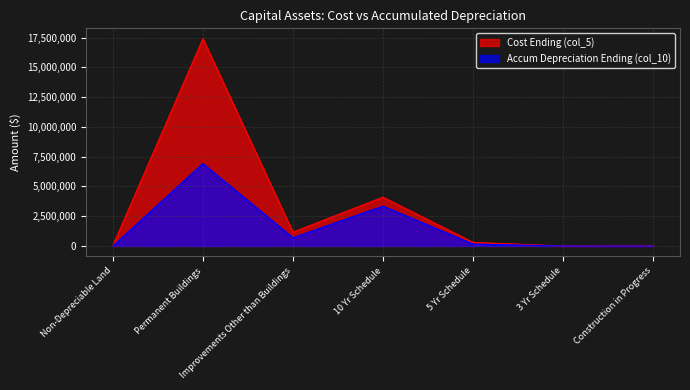

At which category is the sum across all series the highest?

Permanent Buildings